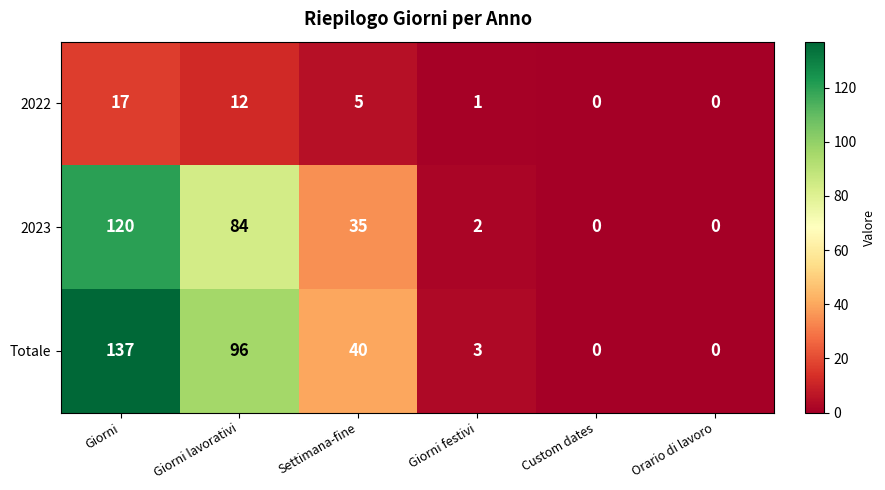

Which series has the largest total across all categories?

Totale